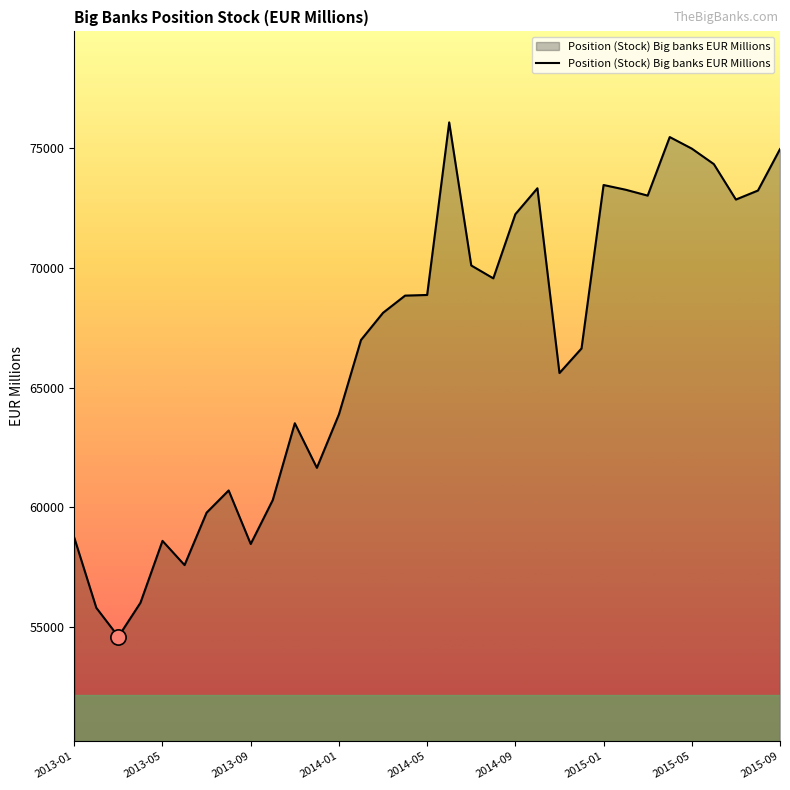

What is the difference between the maximum and minimum values?

21501